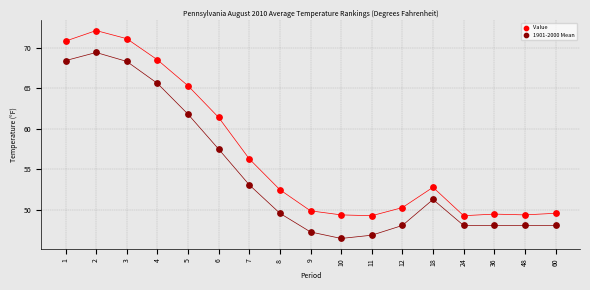

Which series contains the lowest Y value?

1901-2000 Mean